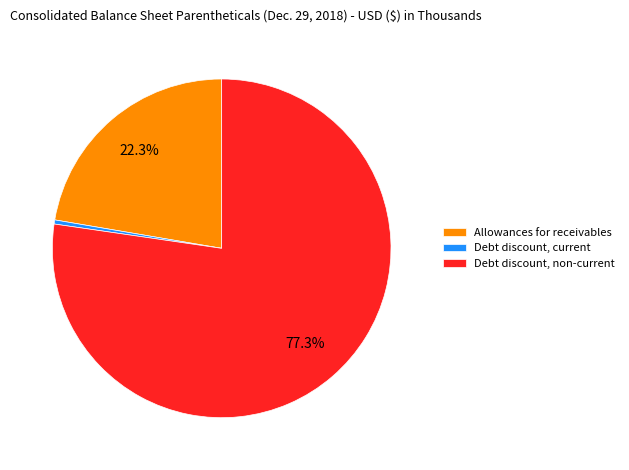

Which has a higher value, Debt discount, non-current or Allowances for receivables?

Debt discount, non-current